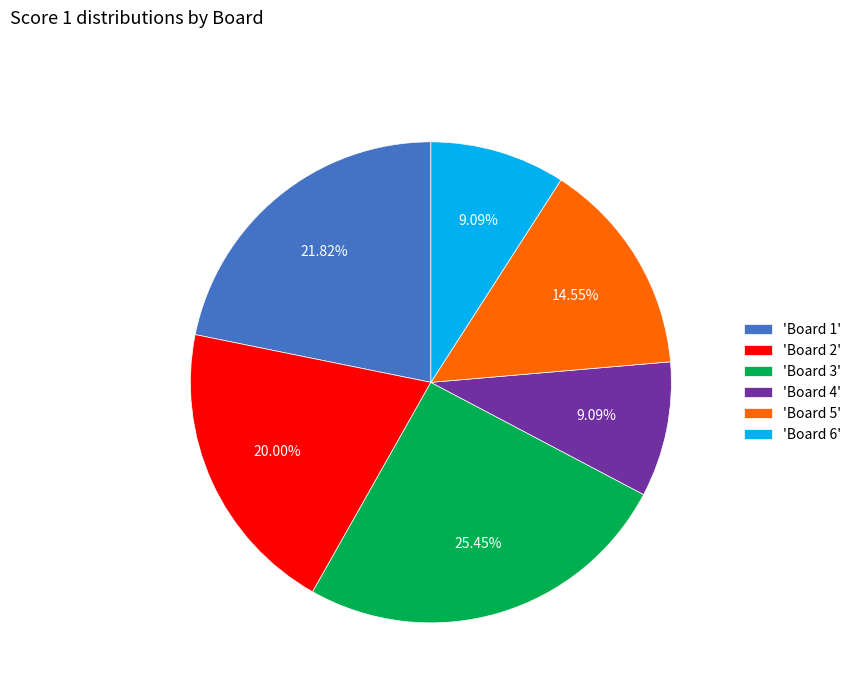

Between 'Board 3' and 'Board 5', which is larger?

'Board 3'